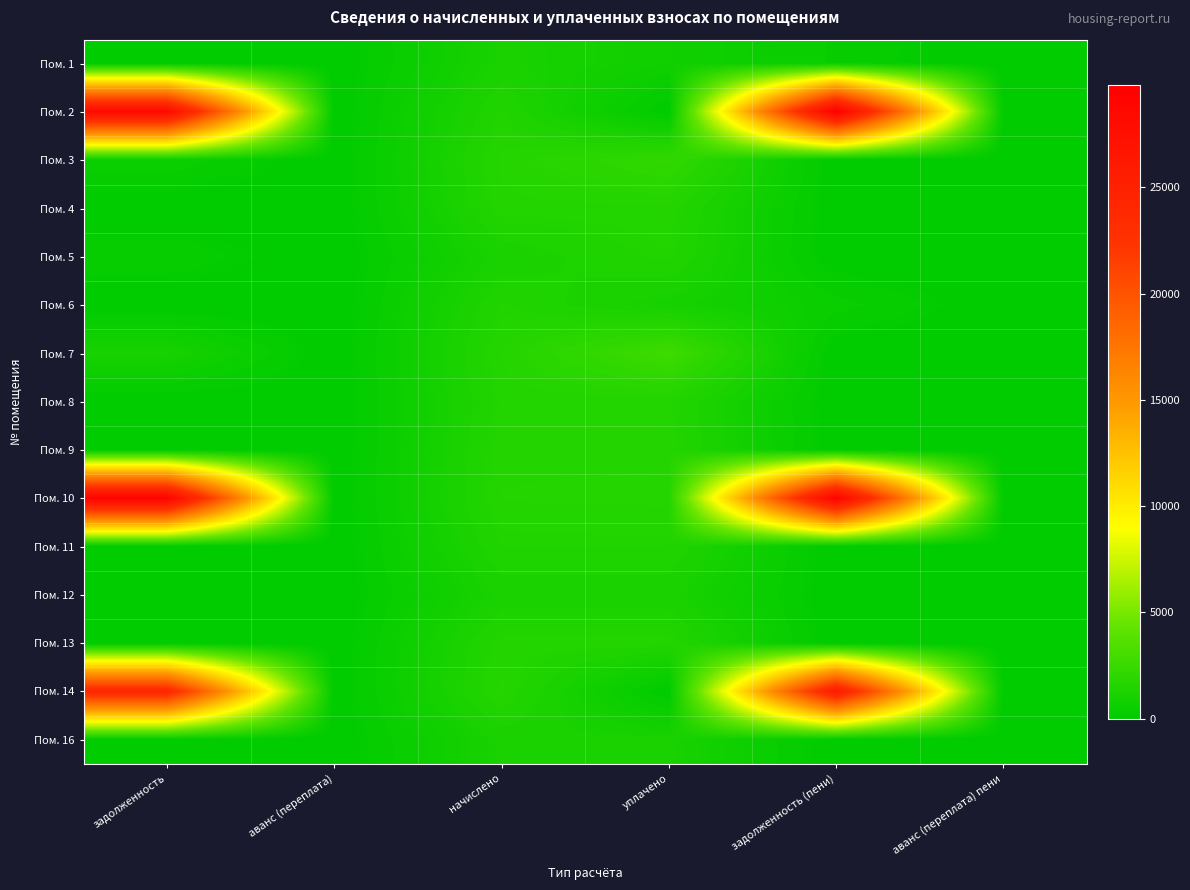

Rank the series by their maximum value, from highest to lowest.

Пом. 2, Пом. 10, Пом. 14, Пом. 7, Пом. 3, Пом. 9, Пом. 4, Пом. 13, Пом. 8, Пом. 5, Пом. 6, Пом. 11, Пом. 12, Пом. 1, Пом. 16